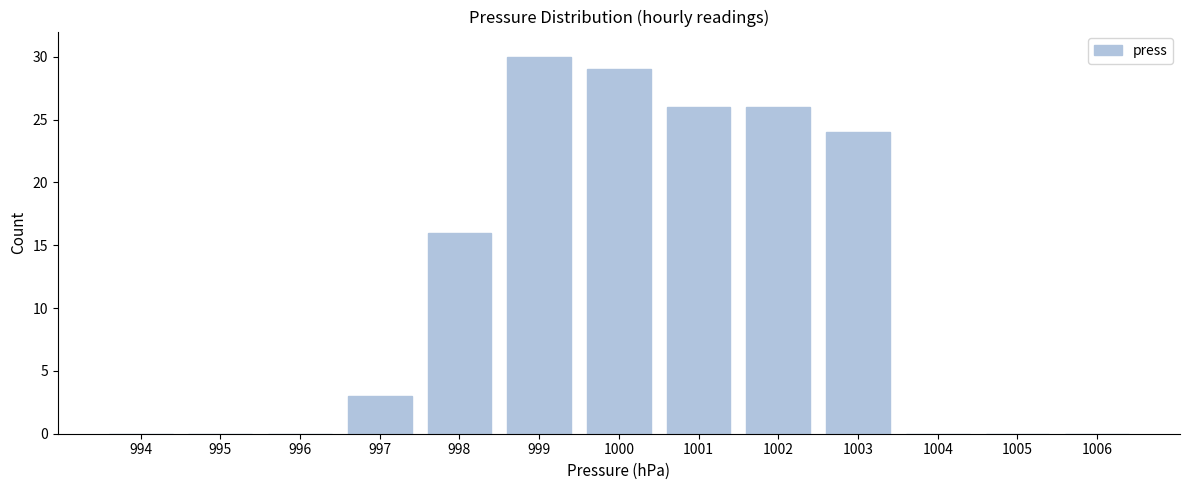

Reading left to right, extract all data points from this chart.

994=0	995=0	996=0	997=3	998=16	999=30	1000=29	1001=26	1002=26	1003=24	1004=0	1005=0	1006=0